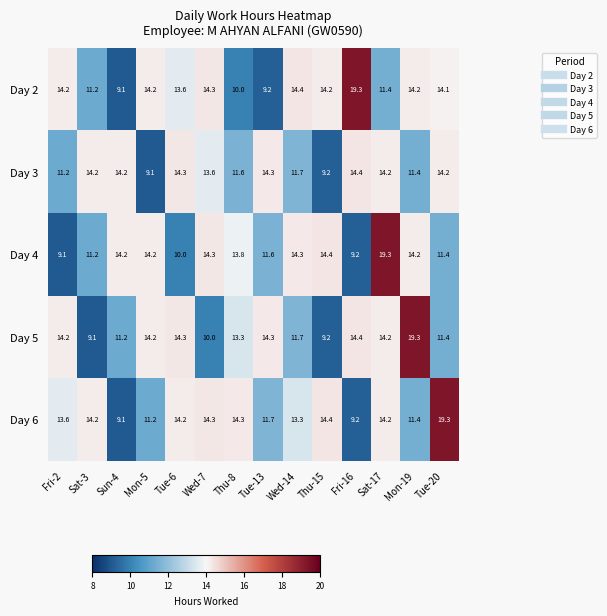

How many series are shown in this chart?

5